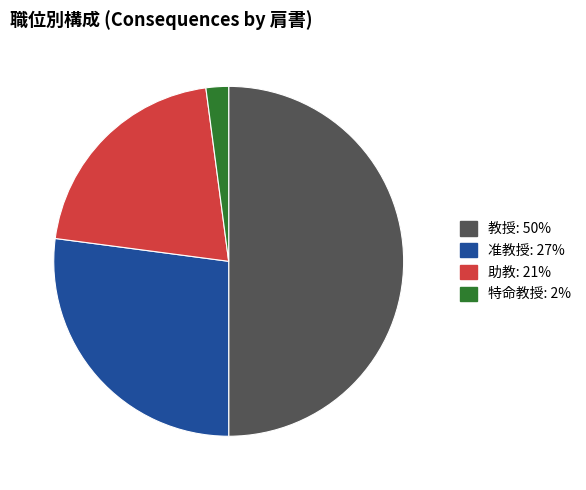

What is the ratio of the value at 准教授 to the value at 特命教授?

13.0